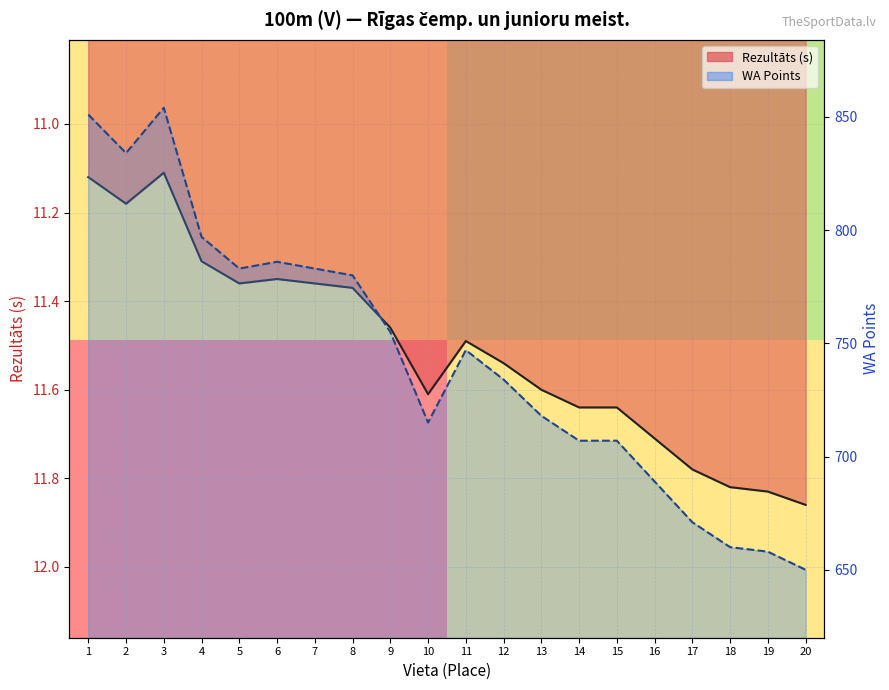

What is the average value of the Rezultāts series?

11.5